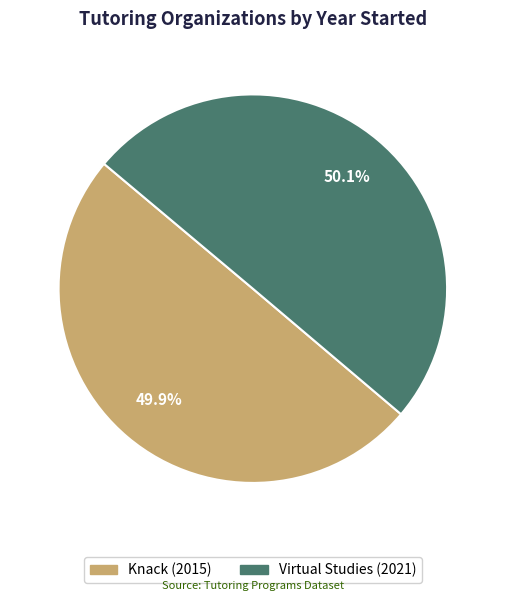

Combined, do Knack and Virtual Studies account for over 50%?

Yes